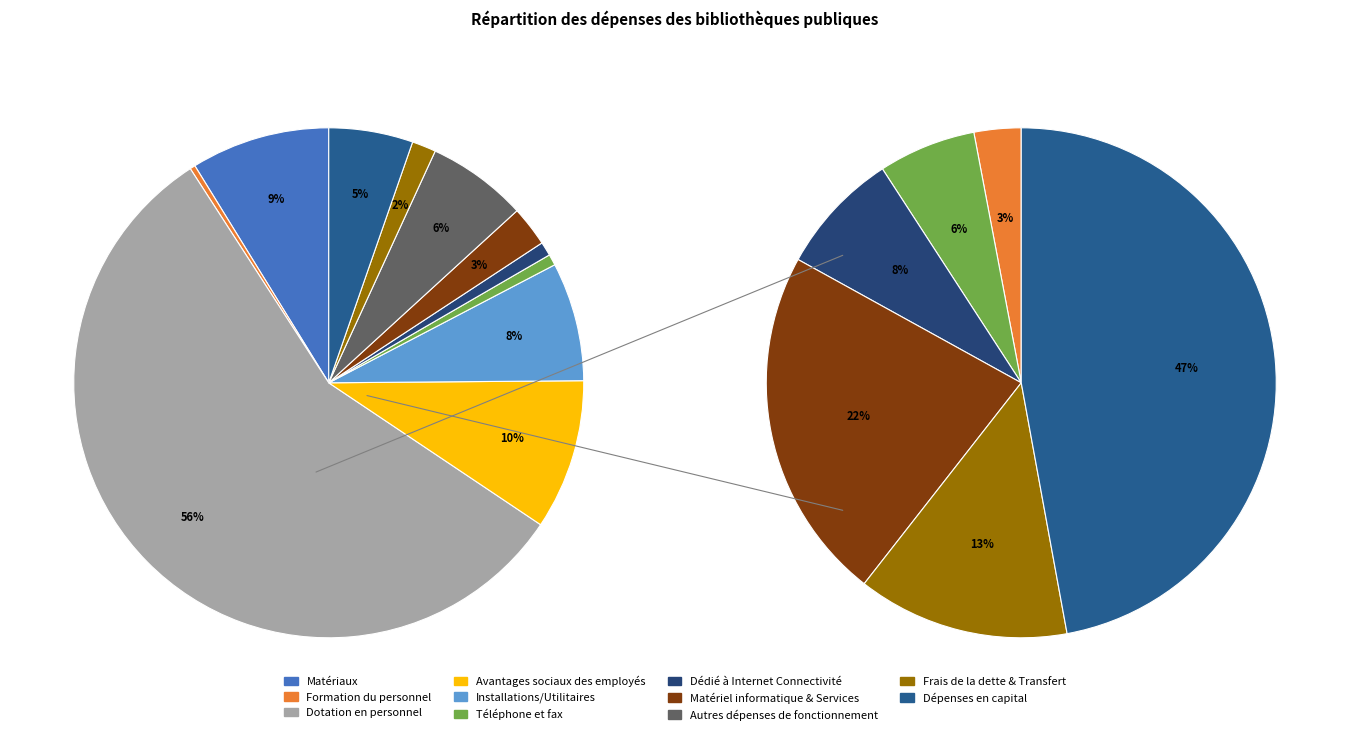

What portion of the pie excludes Matériel informatique & Services?

97.5%